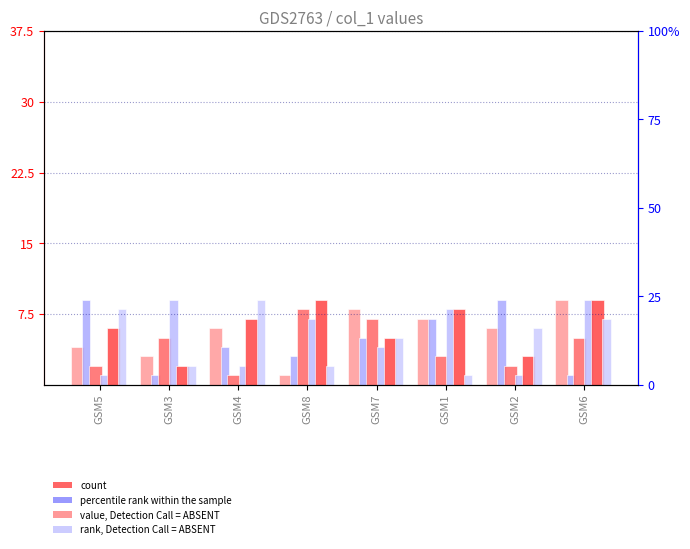

Reading right to left, transcribe all the data shown in this chart.

col_5: 9	6	7	8	1	6	3	4
col_2: 1	9	7	5	3	4	1	9
col_4: 5	2	3	7	8	1	5	2
col_6: 9	1	8	4	7	2	9	1
col_8: 9	3	8	5	9	7	2	6
col_3: 7	6	1	5	2	9	2	8